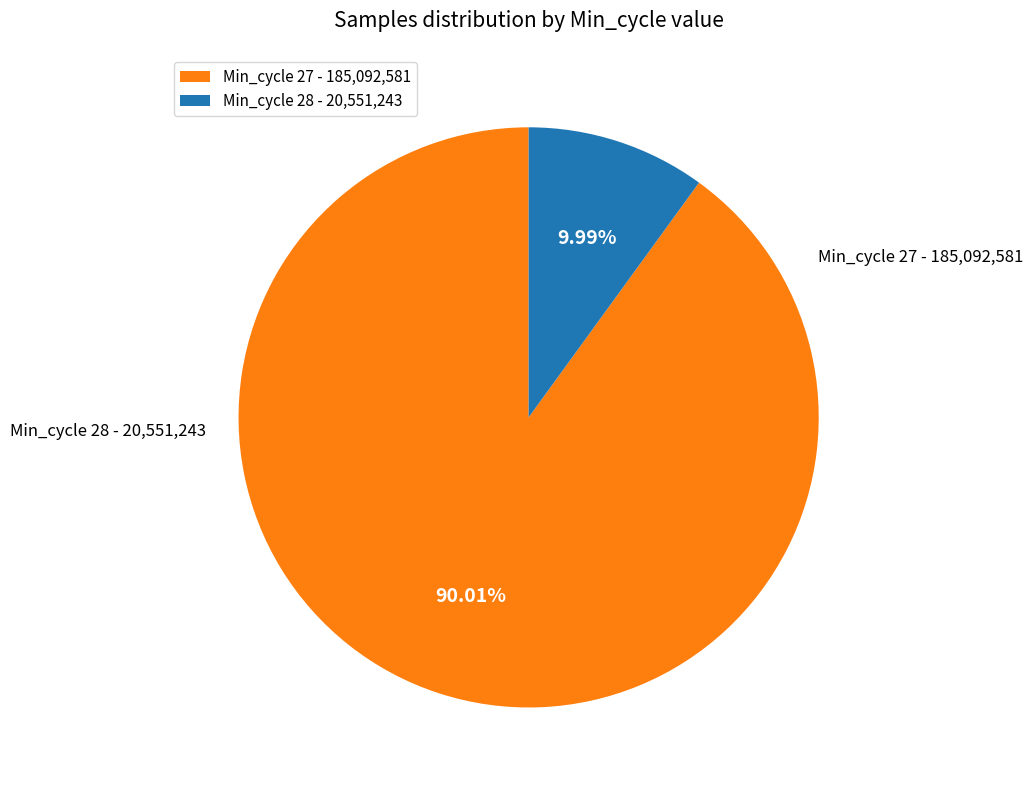

Between Min_cycle 28 - 20,551,243 and Min_cycle 27 - 185,092,581, which is larger?

Min_cycle 27 - 185,092,581